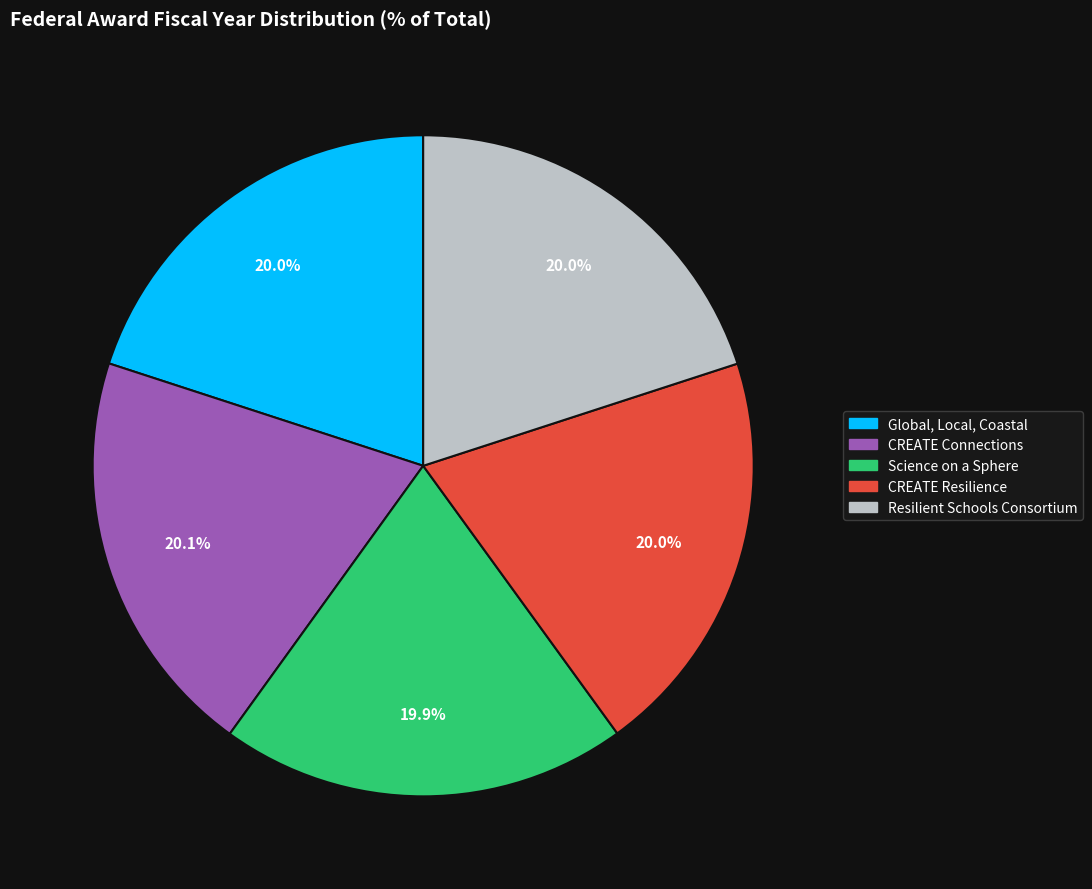

How much of the chart is everything except Science on a Sphere?

80.1%